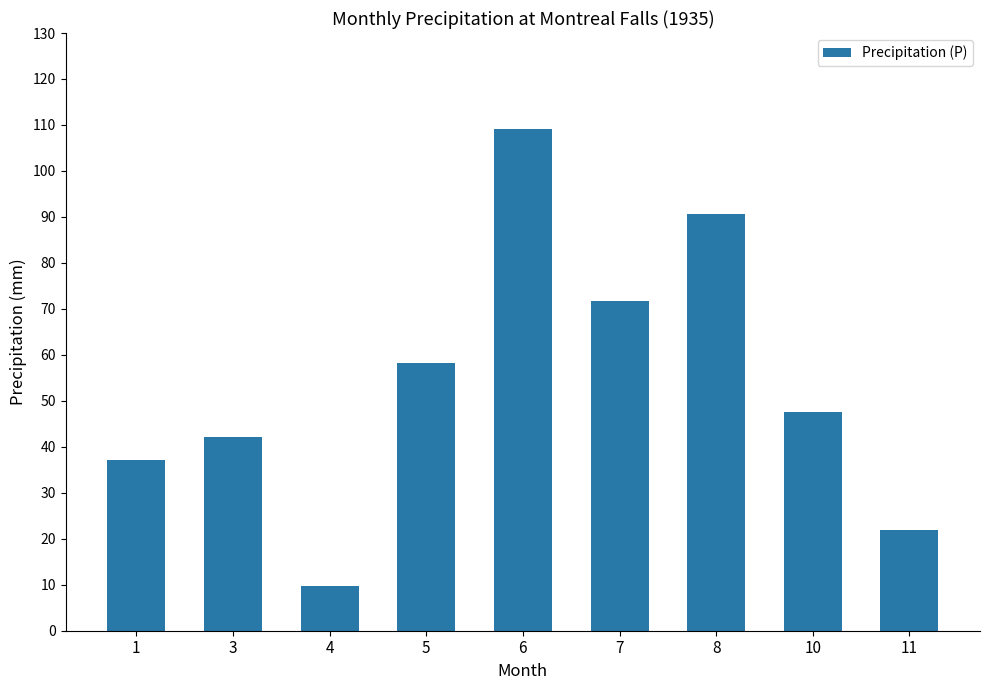

Reading left to right, list all the values displayed in this chart.

1=37.1	3=42.1	4=9.7	5=58.2	6=109.1	7=71.7	8=90.7	10=47.6	11=21.9